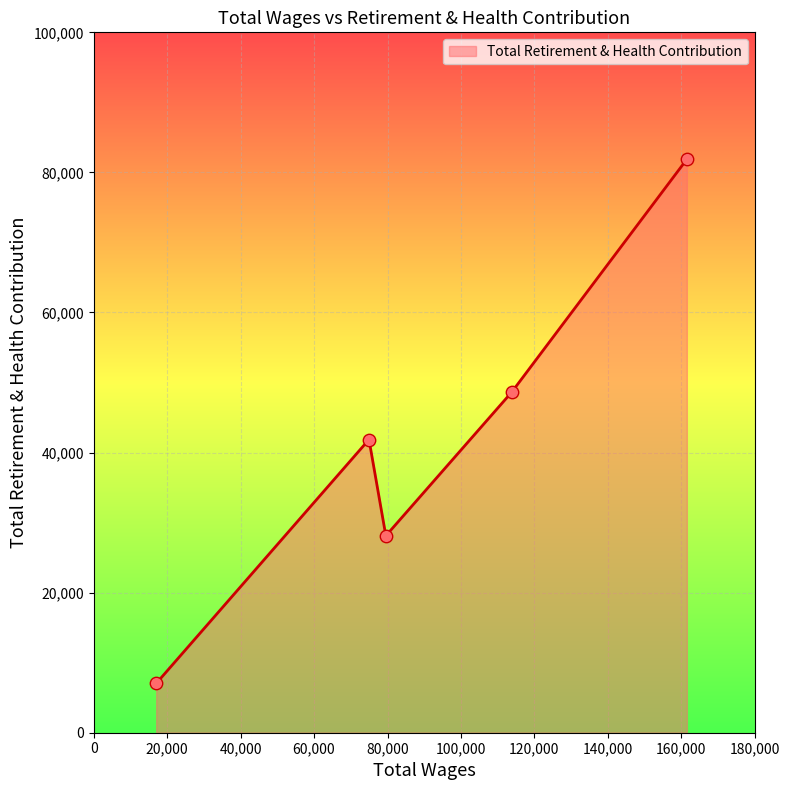

What is the sum of all values?

207511